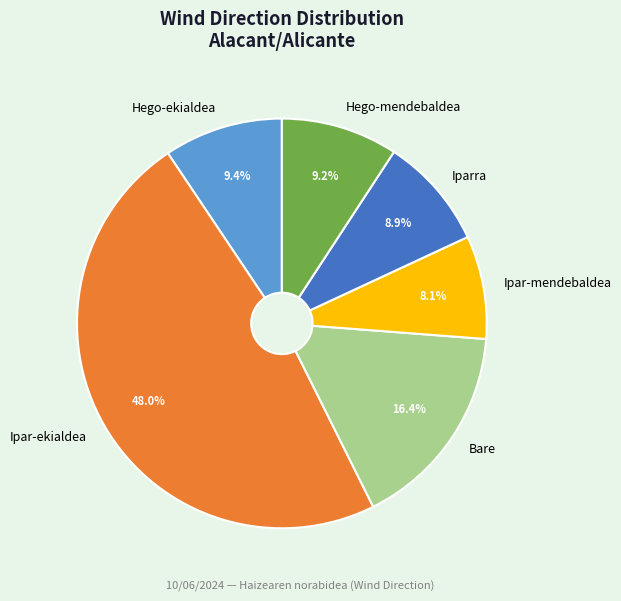

What is the ratio of the value at Iparra to the value at Ipar-mendebaldea?

1.1